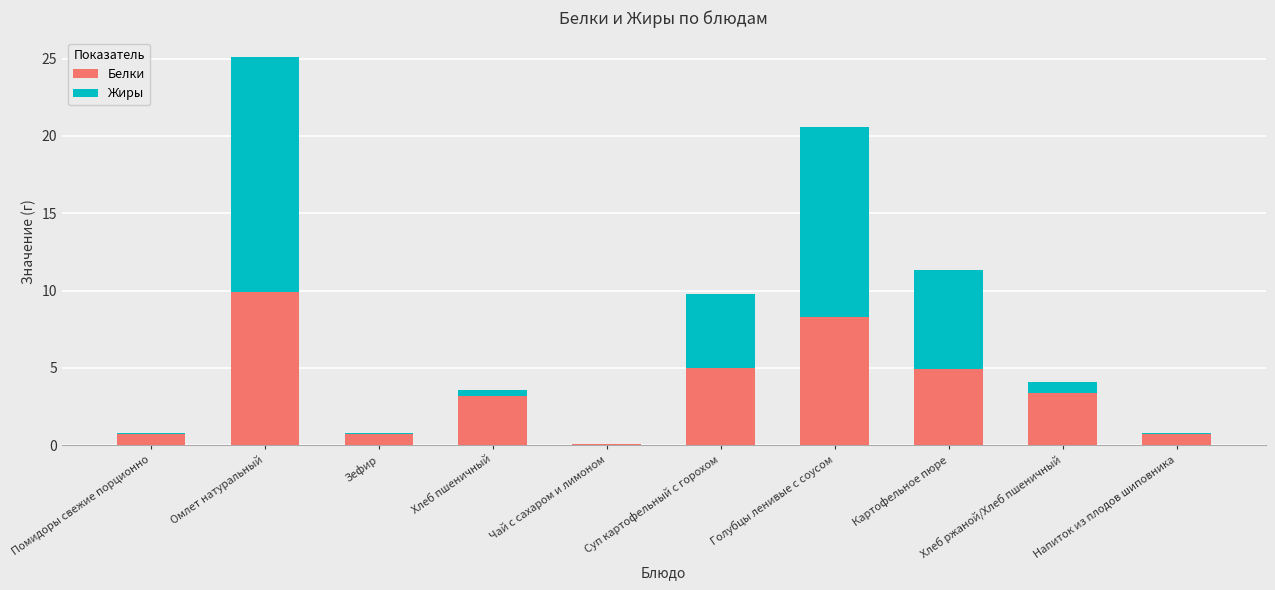

The value of Белки at Хлеб пшеничный is 1.8. True or false?

False